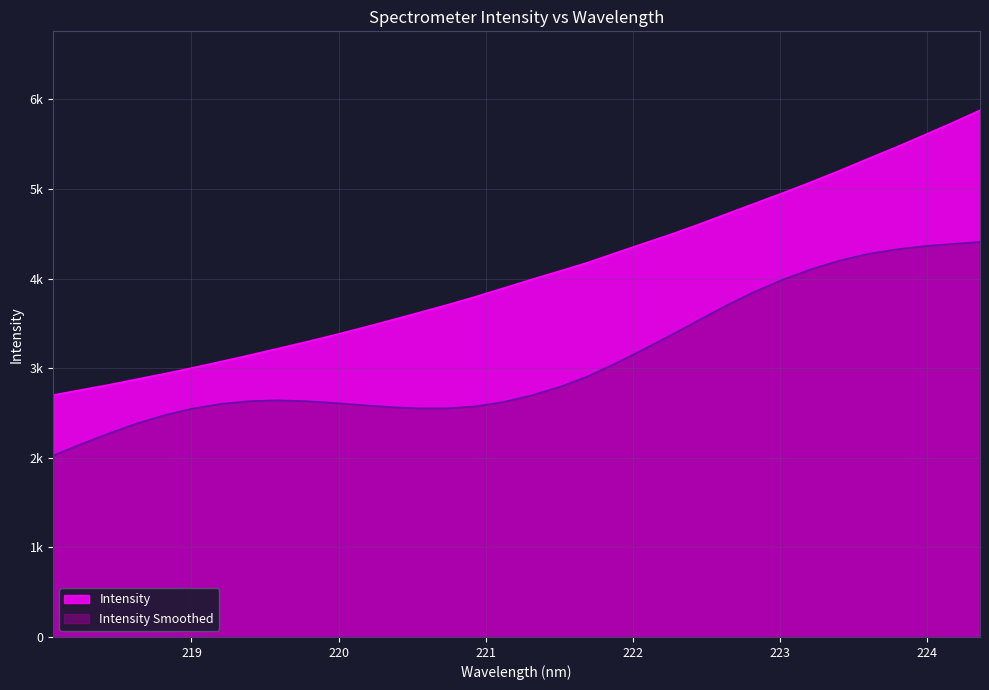

Which category has the highest value across all series?

224.3616